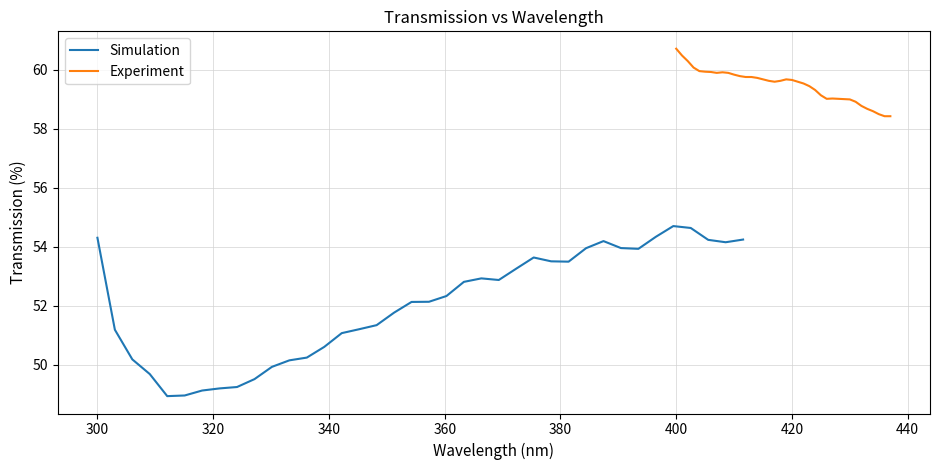

True or false: Simulation and Experiment cross at least once.

False